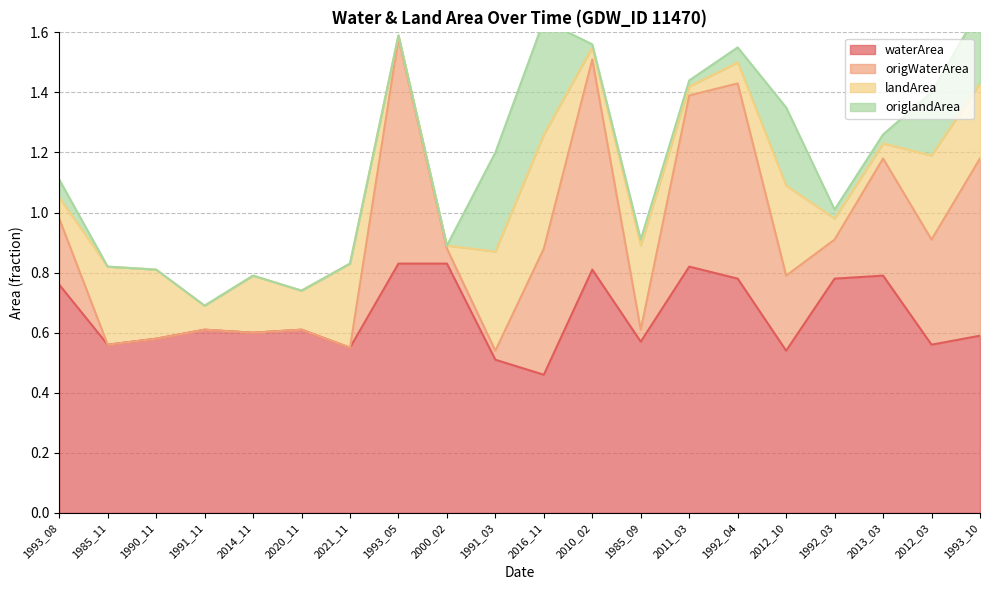

At which label is waterArea closest to 0?

2016_11